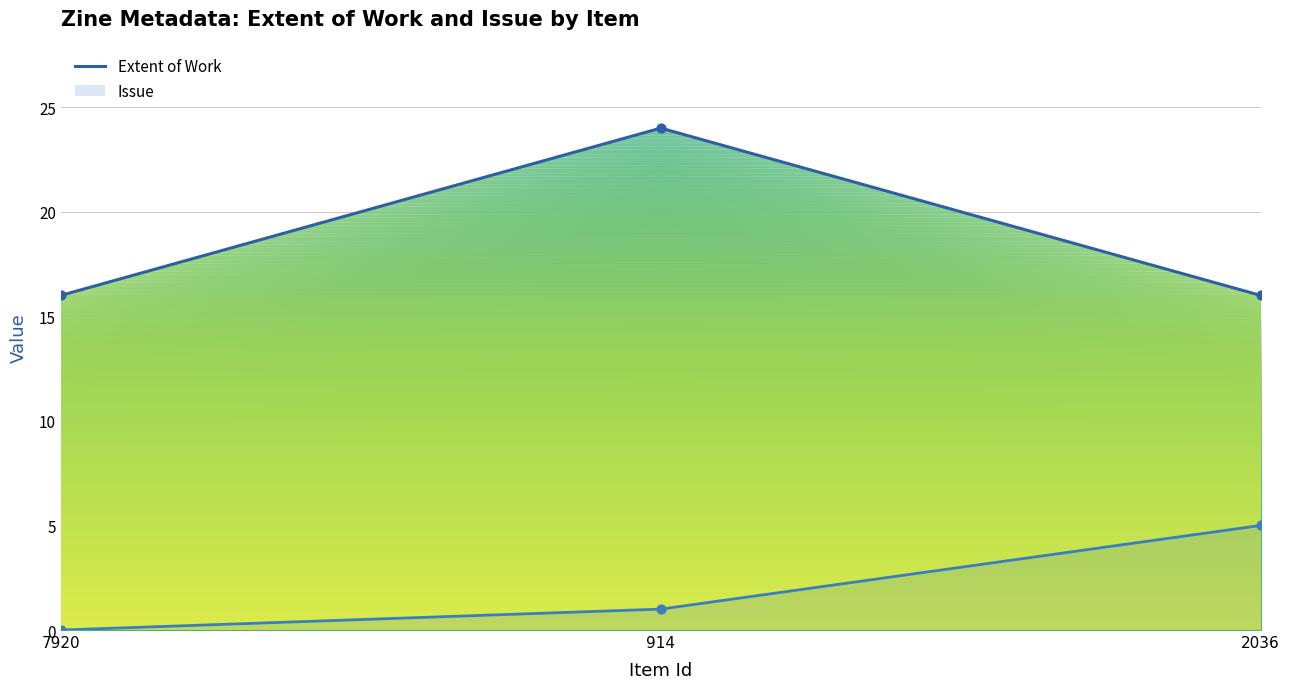

At how many categories does at least one series exceed 18?

1